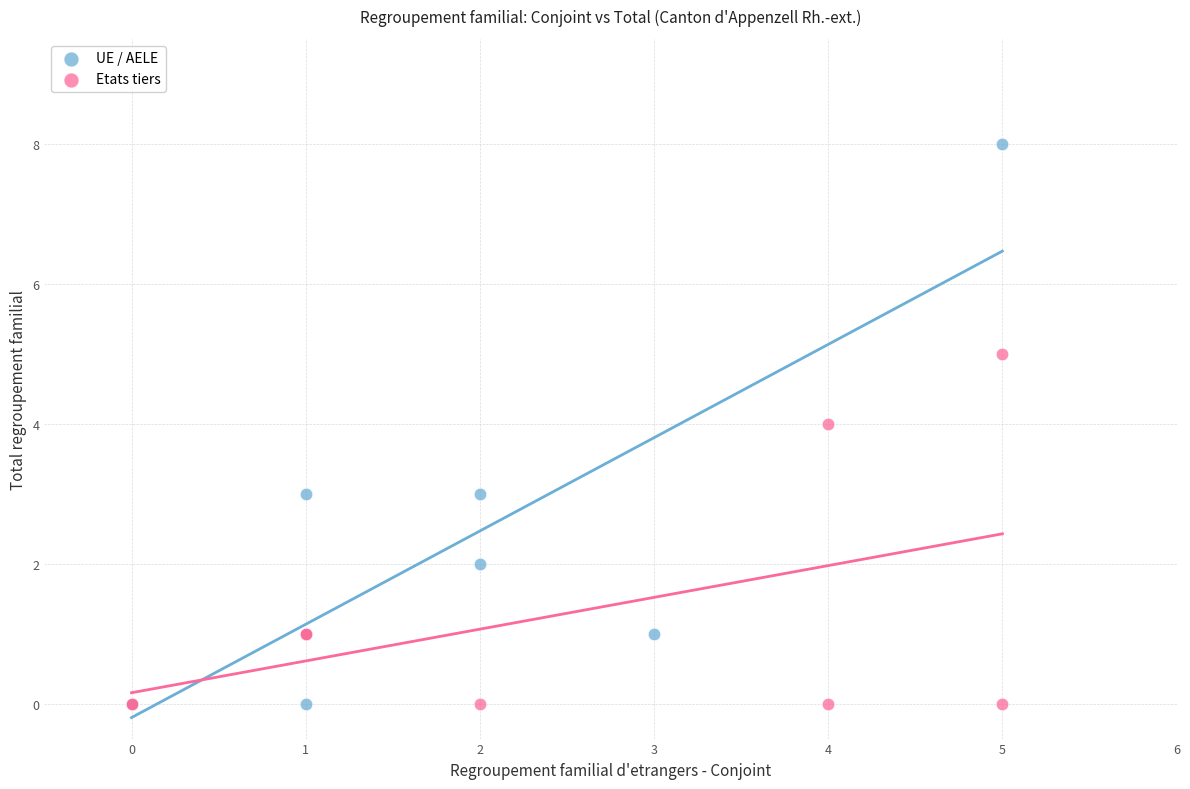

Which series has the widest spread of Y values?

UE / AELE